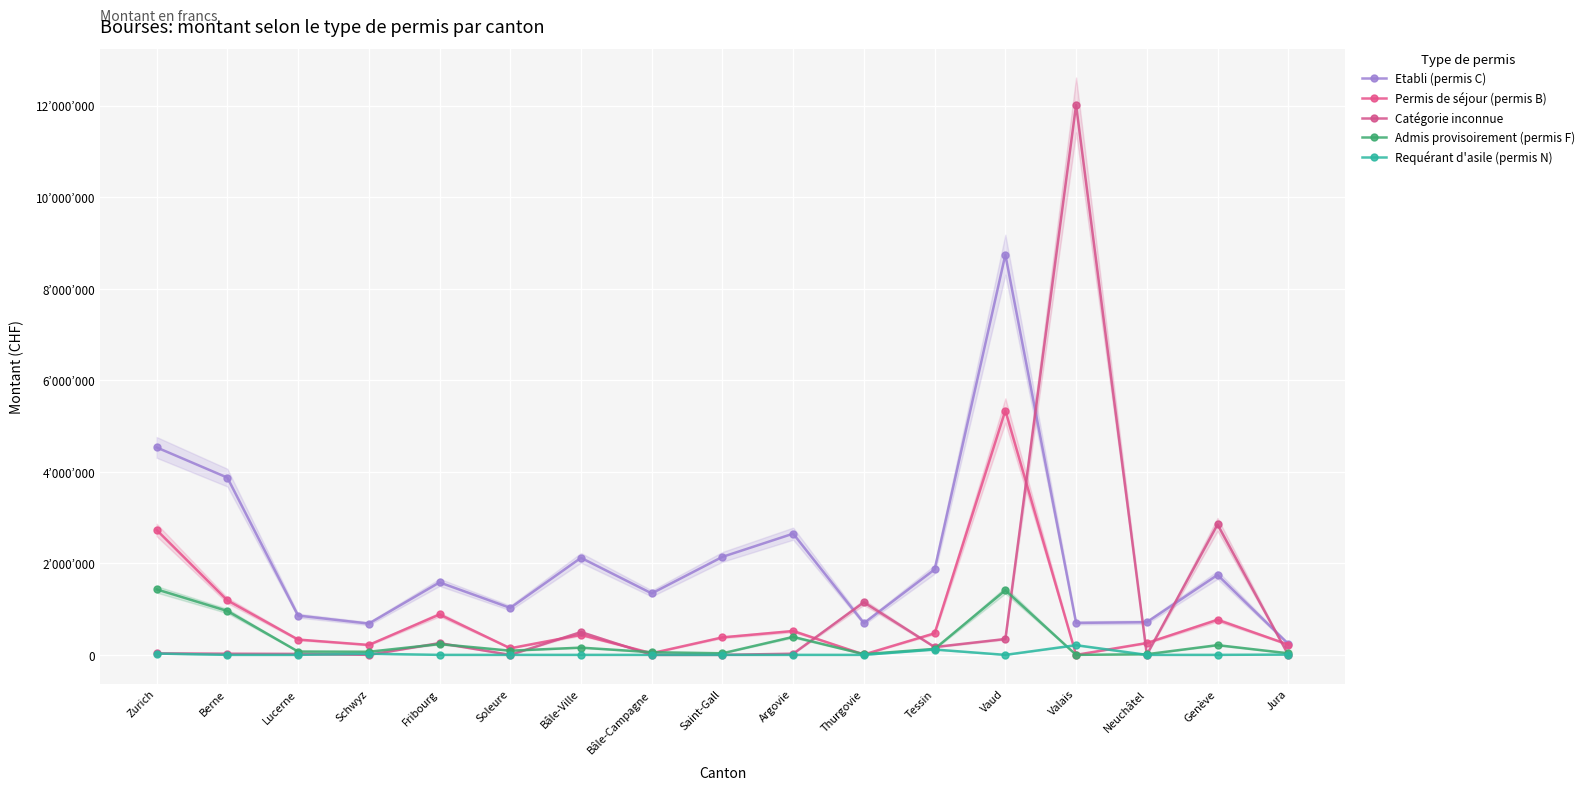

Rank the categories by Admis provisoirement (permis F) value from lowest to highest.

Valais, Neuchâtel, Thurgovie, Saint-Gall, Jura, Bâle-Campagne, Schwyz, Lucerne, Soleure, Tessin, Bâle-Ville, Genève, Fribourg, Argovie, Berne, Vaud, Zurich